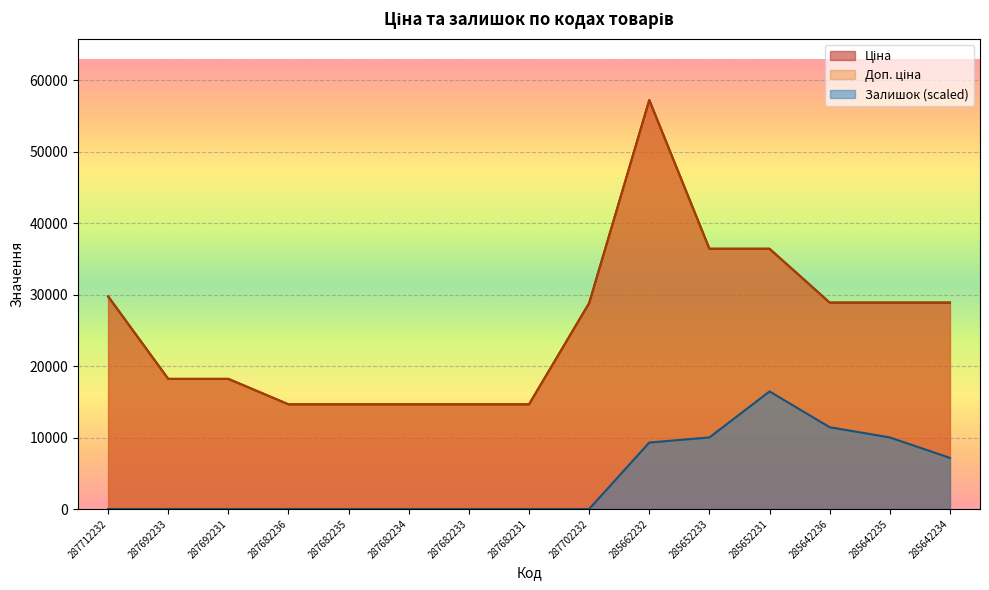

How many categories are shown in the chart?

15